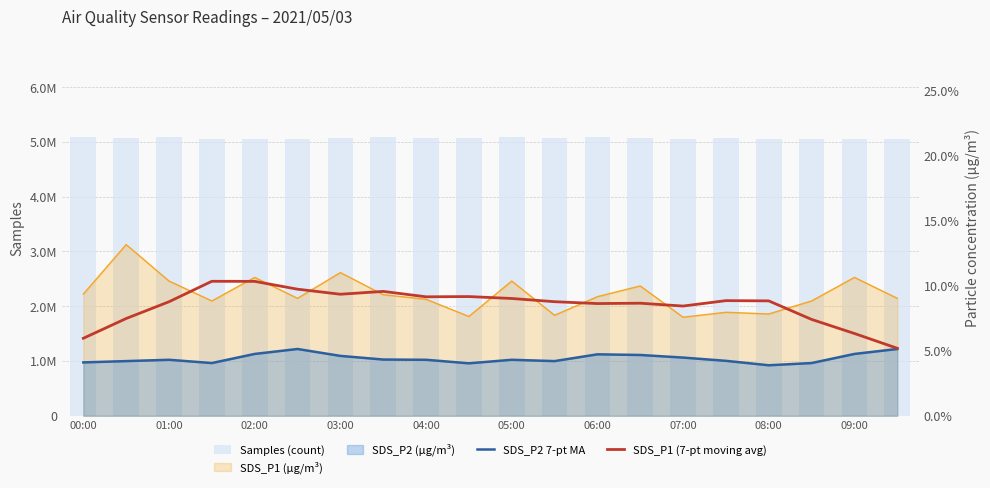

How many values in the Samples (count) series exceed 5064404?

9